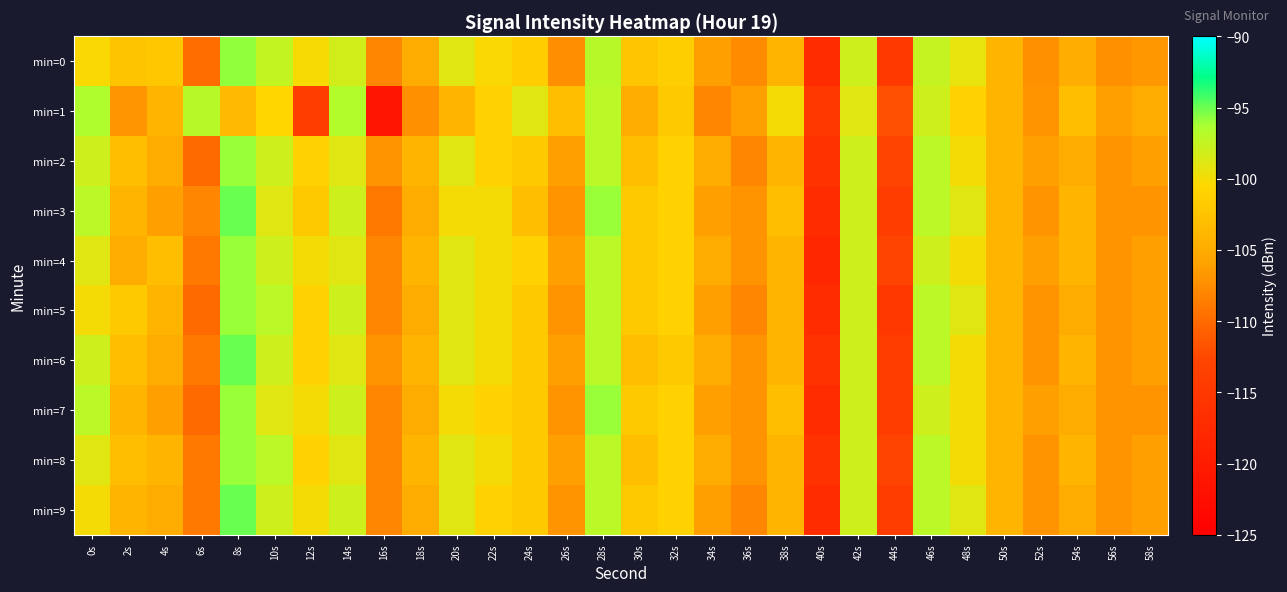

Between 30s and 38s, which series saw the biggest shift?

min=1